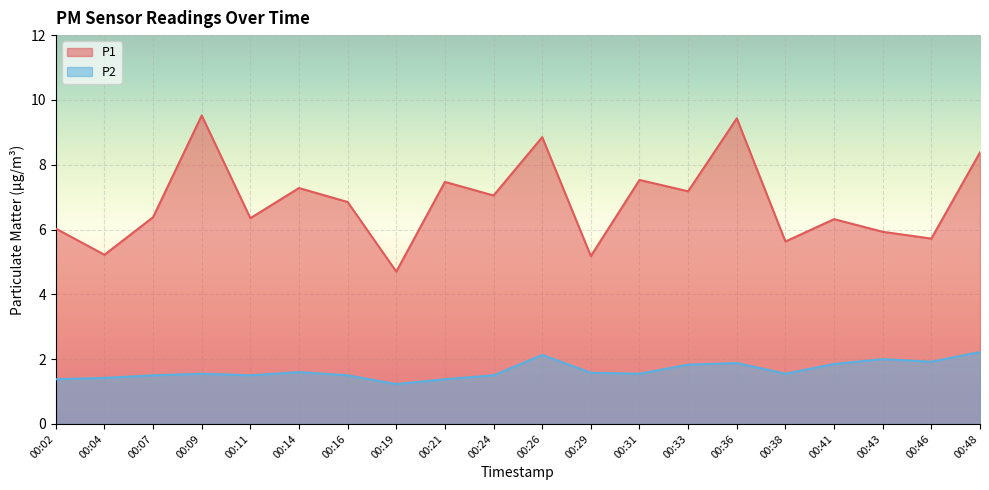

At which category does P1 reach its first local peak?

00:09